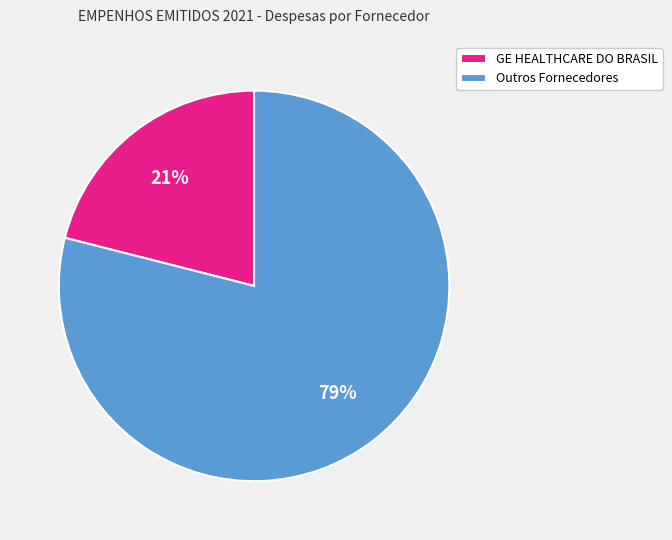

True or false: Outros Fornecedores accounts for 89% of the total.

False